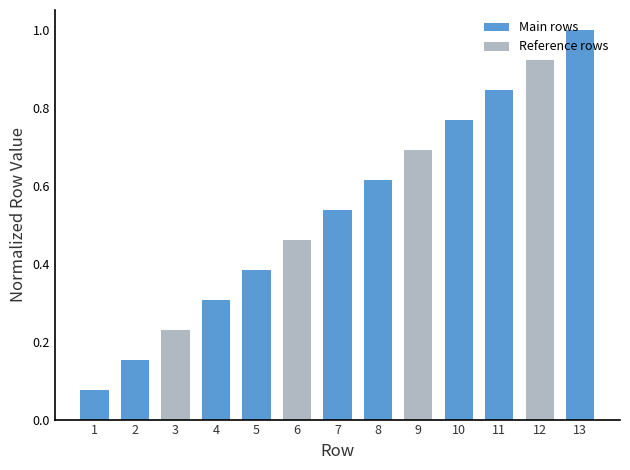

Is it true that the value at 7 is 0.4?

False